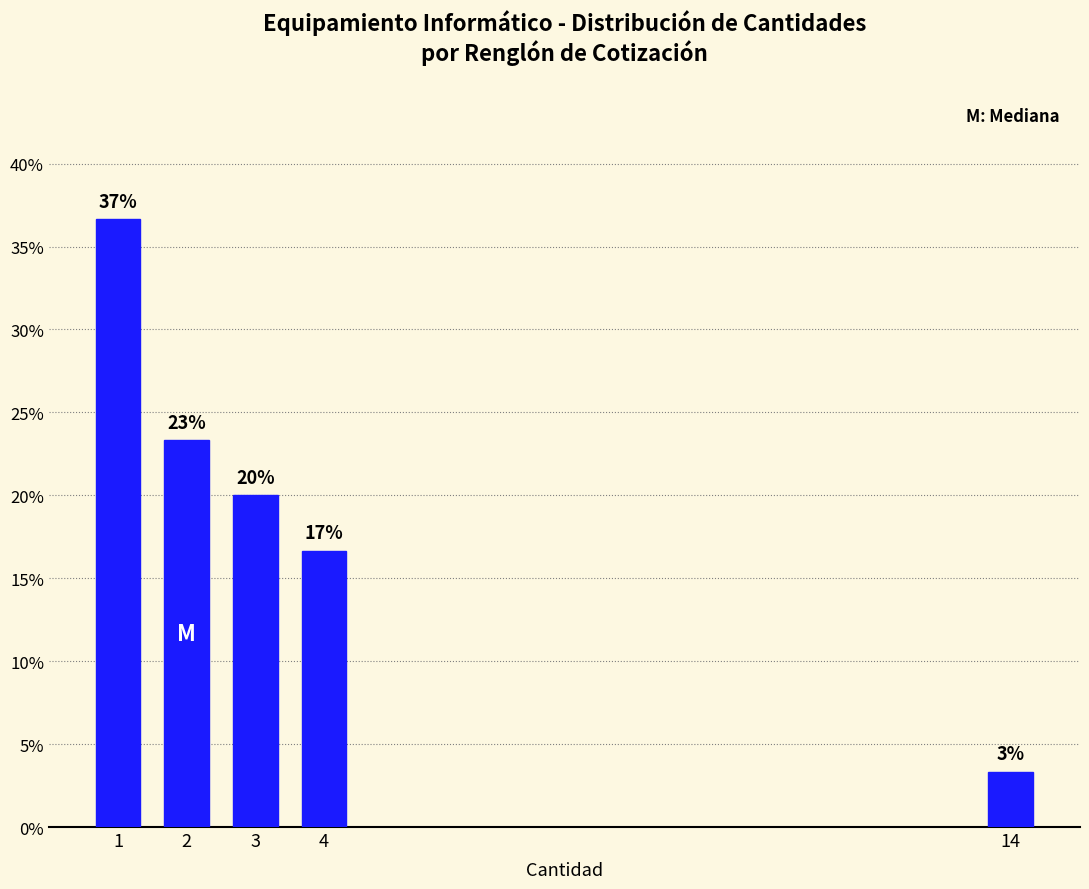

Does the chart contain any negative values?

No